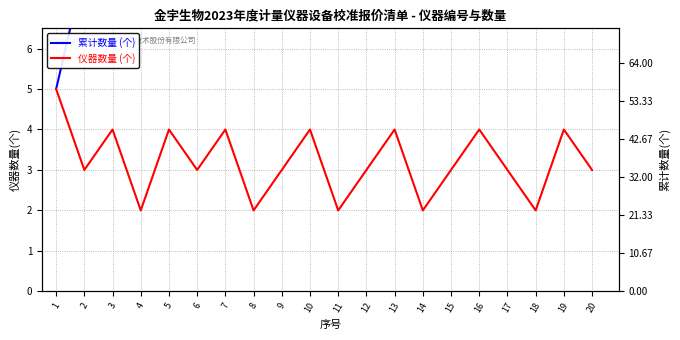

True or false: 累计数量 (个) and 仪器数量 (个) cross at least once.

False